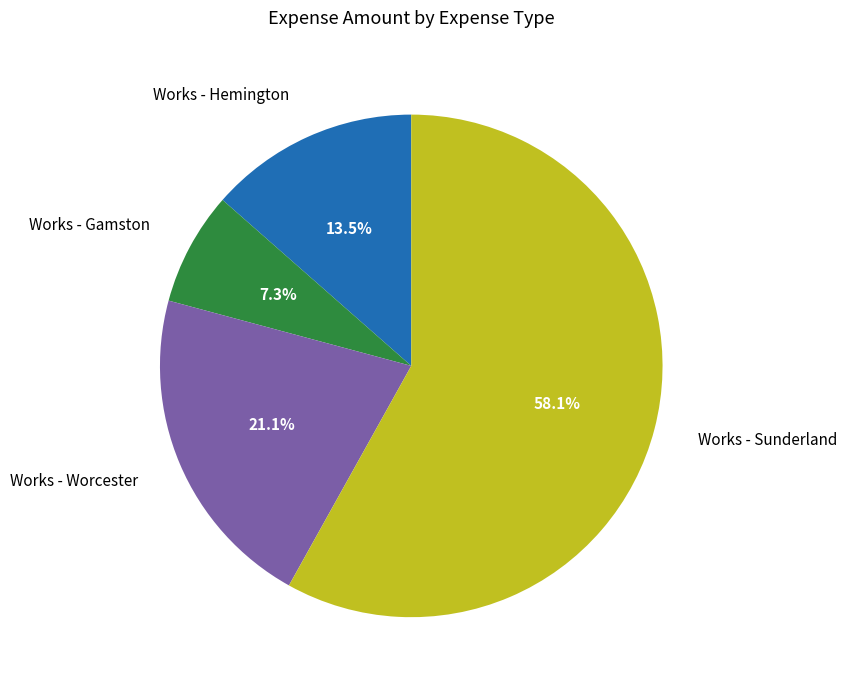

Is it true that Works - Hemington is 23% of the pie?

False